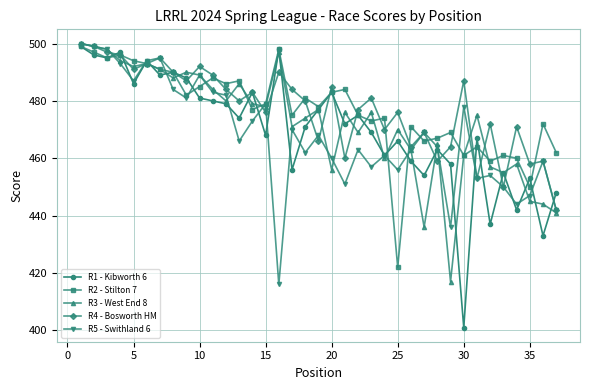

What is the minimum value shown in the chart?

401